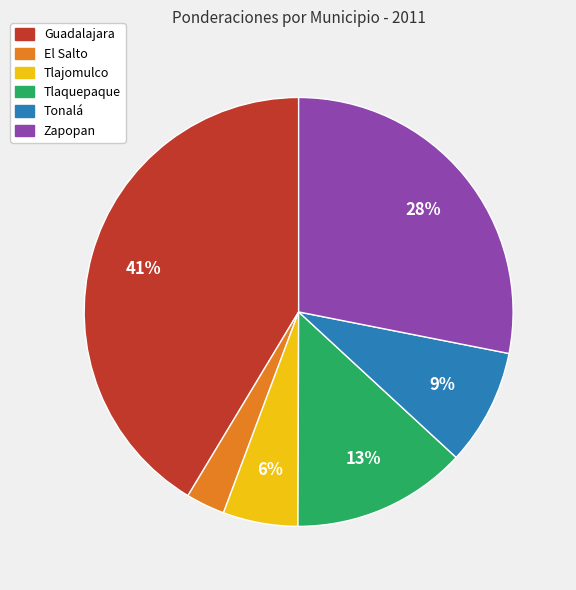

What percentage is the Guadalajara slice, to the nearest percent?

41%